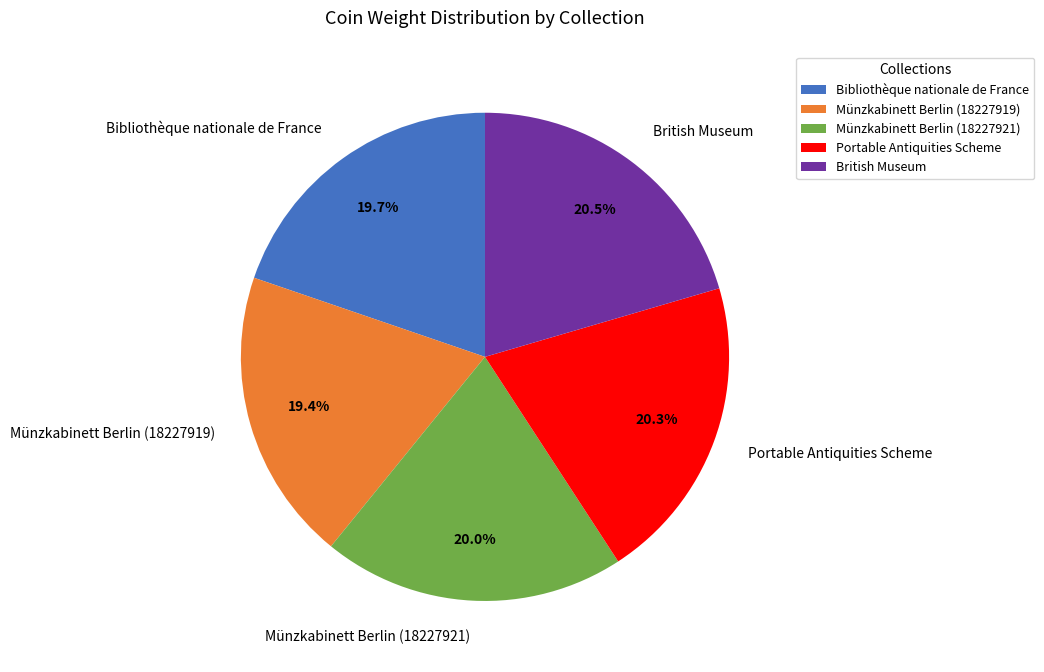

Is the sum of Portable Antiquities Scheme and Münzkabinett Berlin (18227919) greater than half?

No